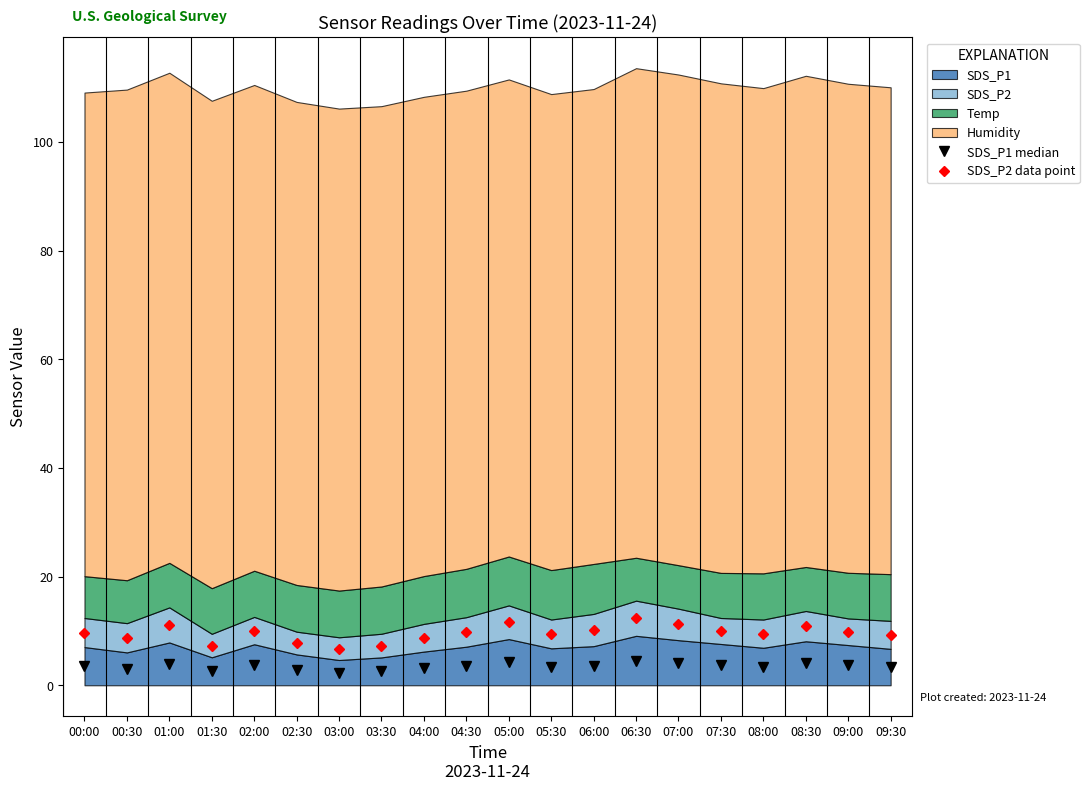

Reading right to left, extract all data points from this chart.

SDS_P1 median: 3.4	3.7	4.0	3.5	3.8	4.2	4.5	3.6	3.4	4.2	3.5	3.1	2.6	2.3	2.8	3.8	2.6	3.9	3.0	3.5
SDS_P2 data point: 9.3	9.9	10.9	9.5	10.0	11.2	12.3	10.2	9.4	11.6	9.8	8.8	7.3	6.7	7.8	10.1	7.3	11.1	8.7	9.7